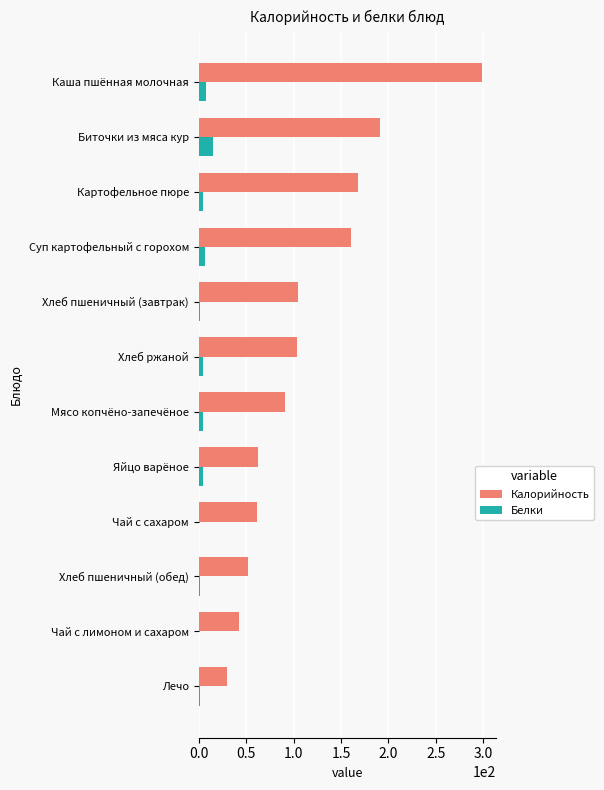

Which series changed the most between Хлеб ржаной and Биточки из мяса кур?

Калорийность